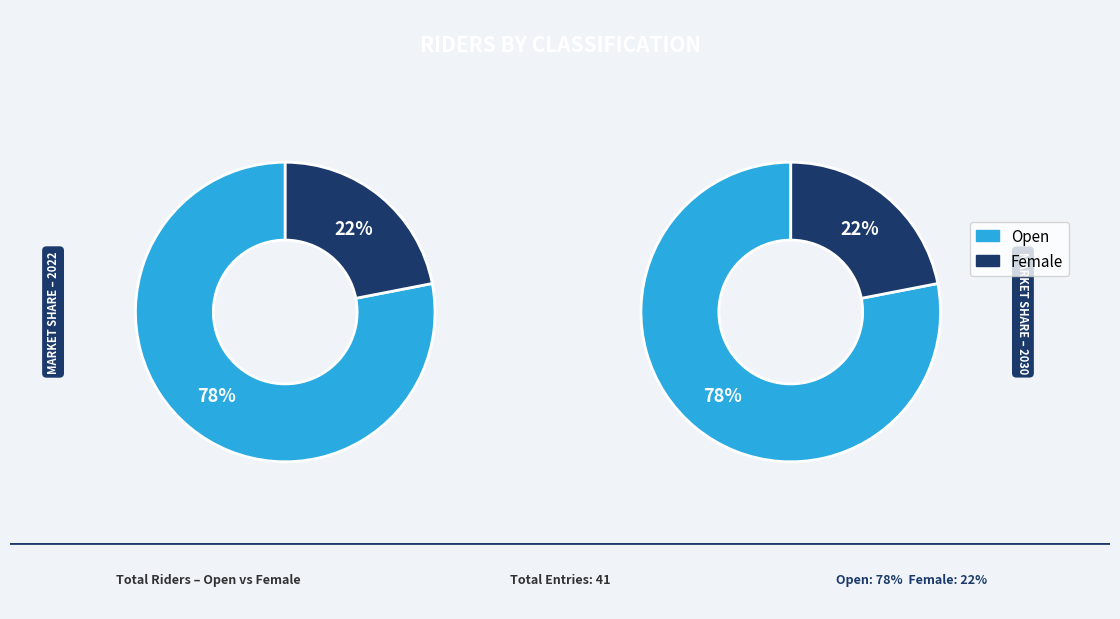

Which slice is the smallest?

Female